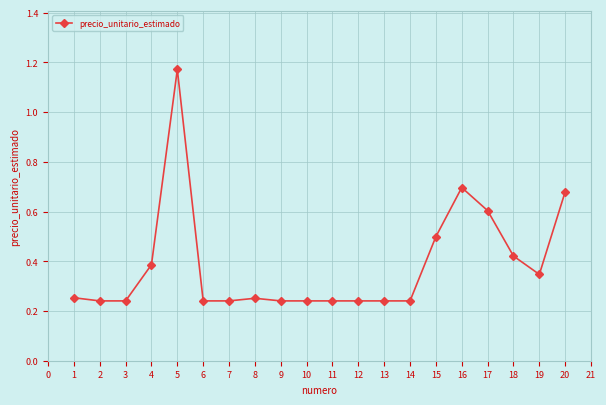

What is the difference between the maximum and minimum values?

0.9